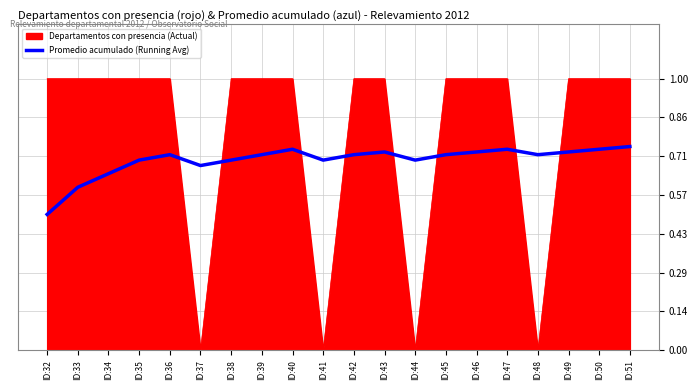

Between ID:32 and ID:48, which series saw the biggest shift?

Departamentos con presencia (Actual)